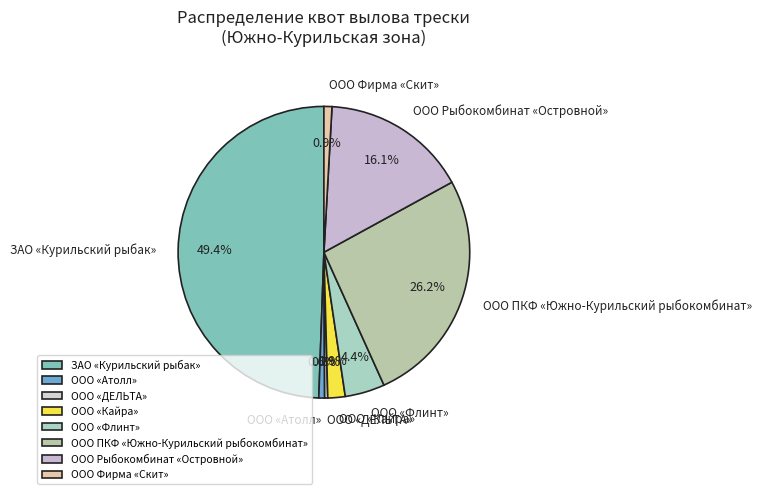

How many segments does this pie chart have?

8